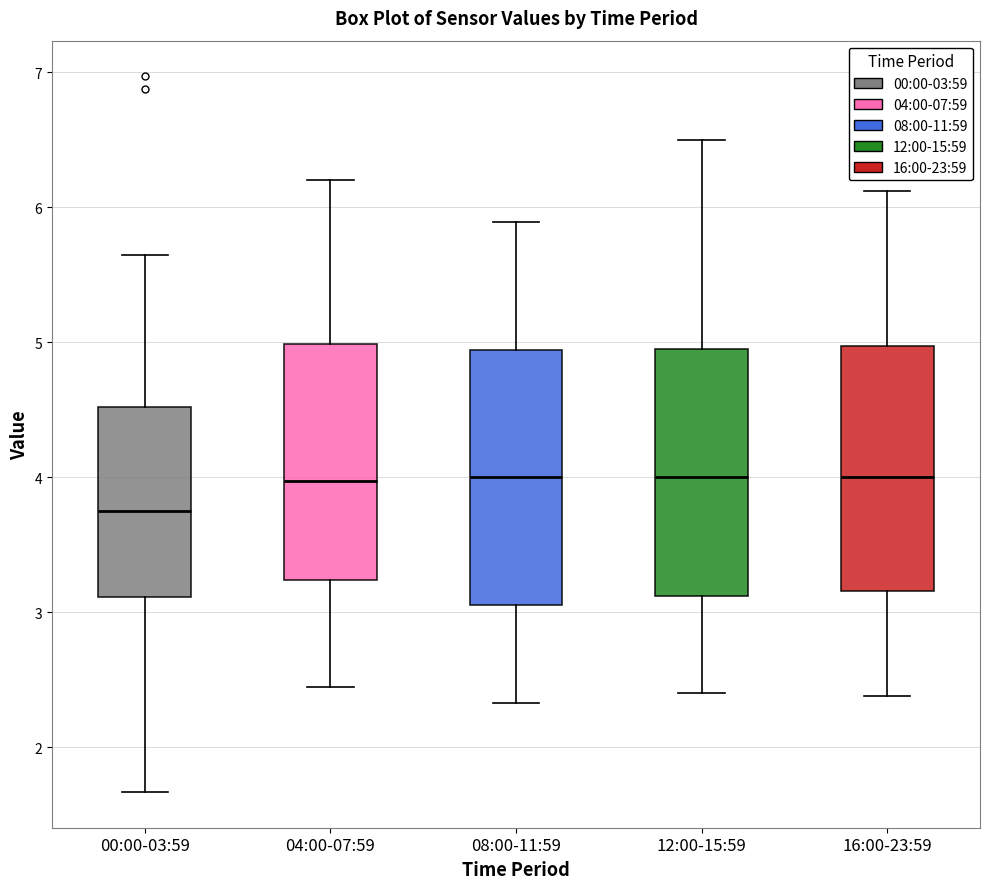

Reading left to right, read every box against the y-axis: the position of its median line, the range the box covers, and the ends of its whiskers. The values are not printed on the chart, so give them approximately, as read against the axis.

00:00-03:59: median 3.8, box 3.1 to 4.5, whiskers 1.7 to 5.7
04:00-07:59: median 4.0, box 3.2 to 5.0, whiskers 2.5 to 6.2
08:00-11:59: median 4.0, box 3.1 to 4.9, whiskers 2.3 to 5.9
12:00-15:59: median 4.0, box 3.1 to 5.0, whiskers 2.4 to 6.5
16:00-23:59: median 4.0, box 3.2 to 5.0, whiskers 2.4 to 6.1